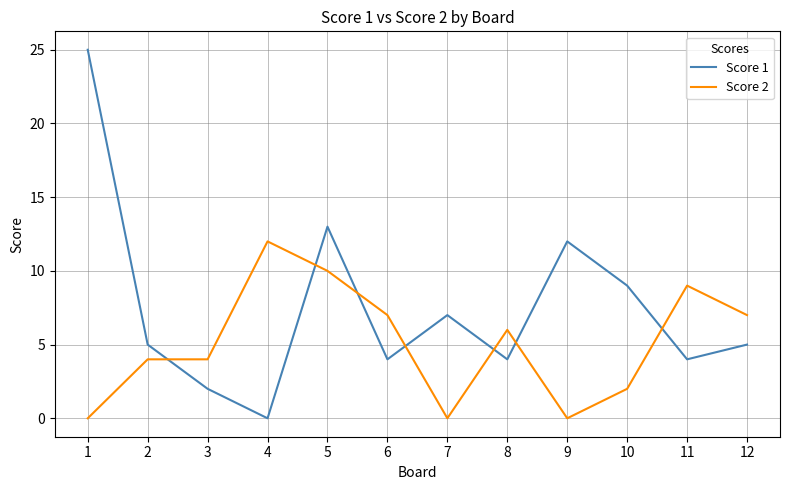

Rank the series at 5 from highest to lowest value.

Score 1, Score 2